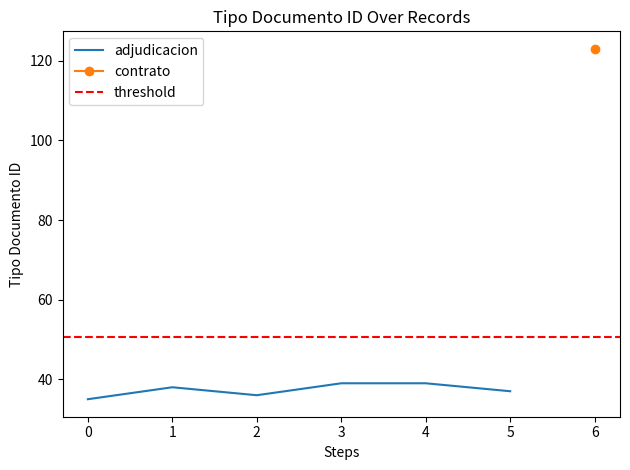

What is the highest value of the adjudicacion series?

39